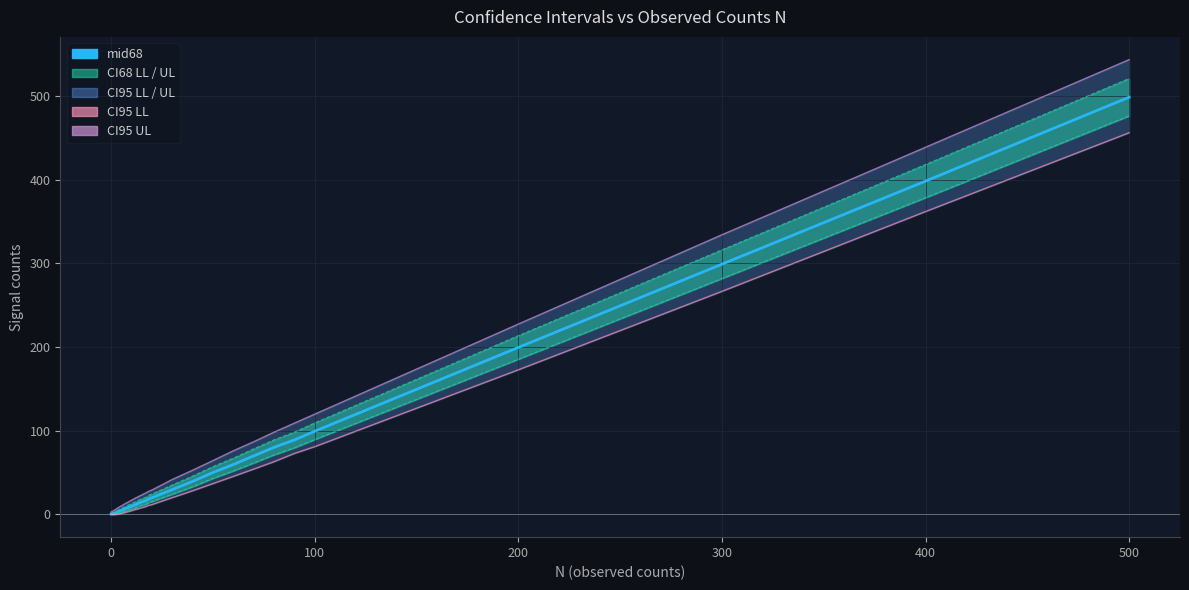

What is the label of the 18th point from the left?

17